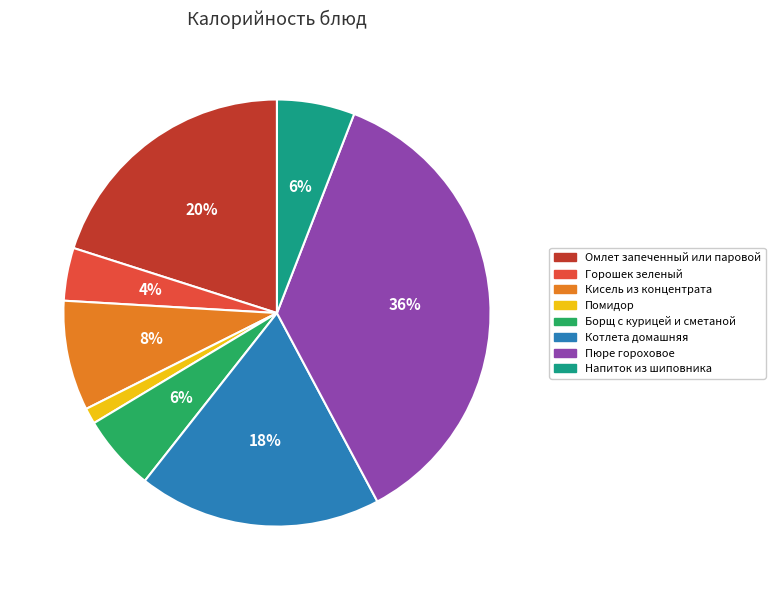

Is Помидор the majority of the pie?

No